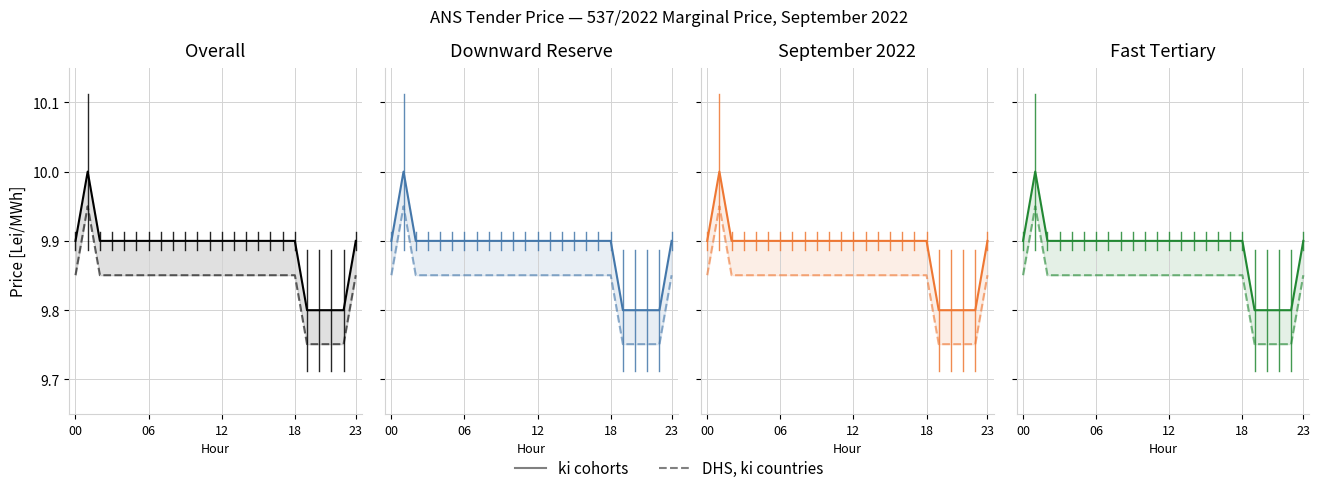

At 13, list the series in order from smallest to largest.

DHS, ki countries, ki cohorts